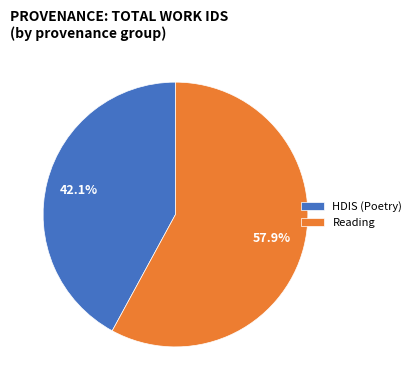

Between HDIS (Poetry) and Reading, which is larger?

Reading